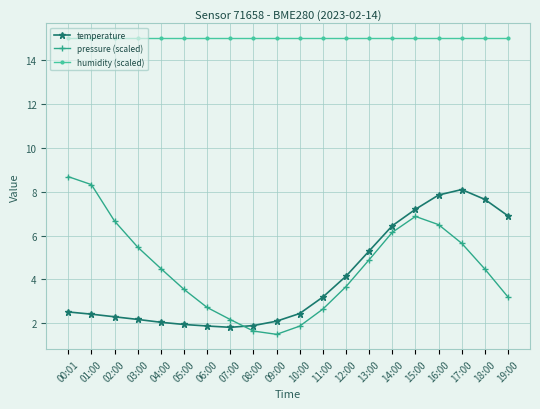

How many distinct data groups are displayed?

3